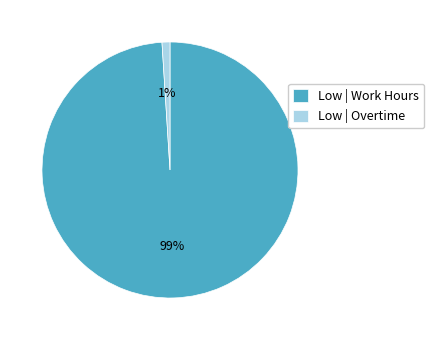

Rank the categories by value from highest to lowest.

Low | Work Hours, Low | Overtime